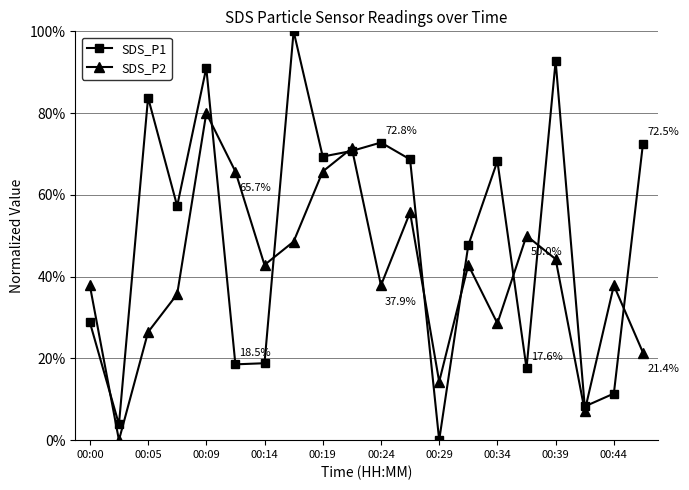

True or false: SDS_P1 has more than 2 interior local peaks.

True